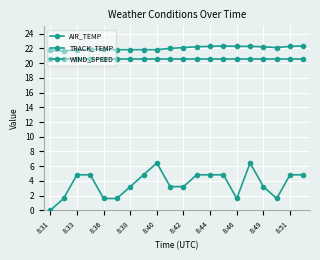

Rank the series by their maximum value, from highest to lowest.

AIR_TEMP, TRACK_TEMP, WIND_SPEED